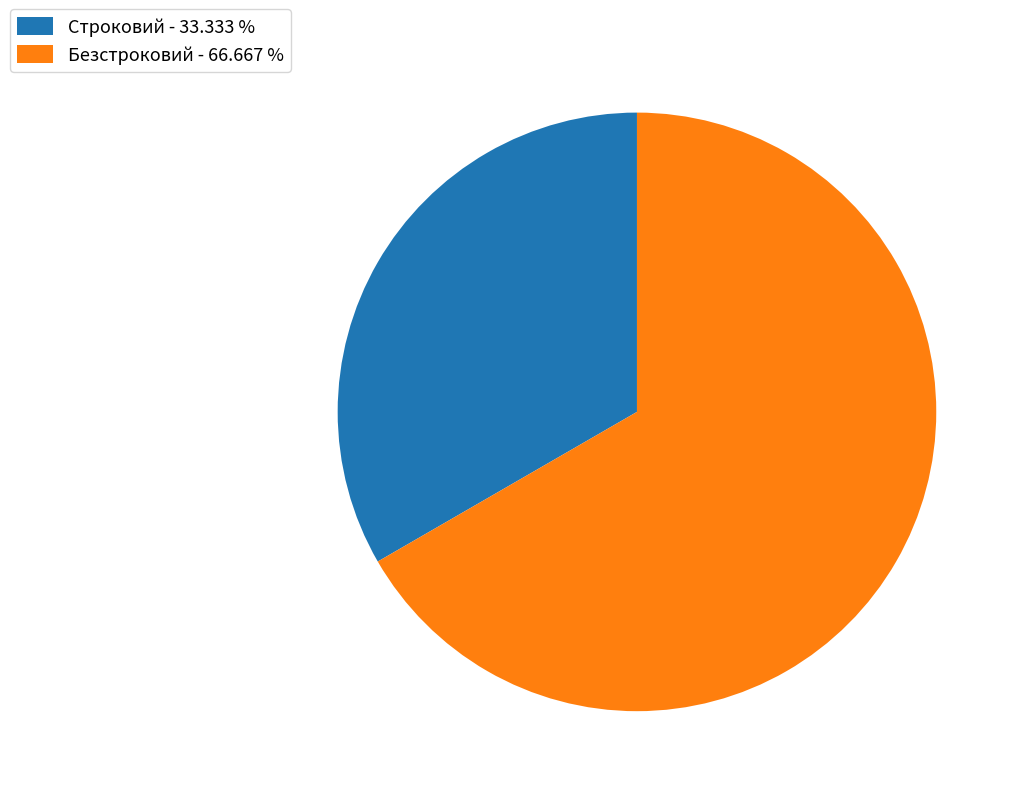

Approximately how many times larger is the value at Строковий - 33.333 % compared to Безстроковий - 66.667 %?

0.5